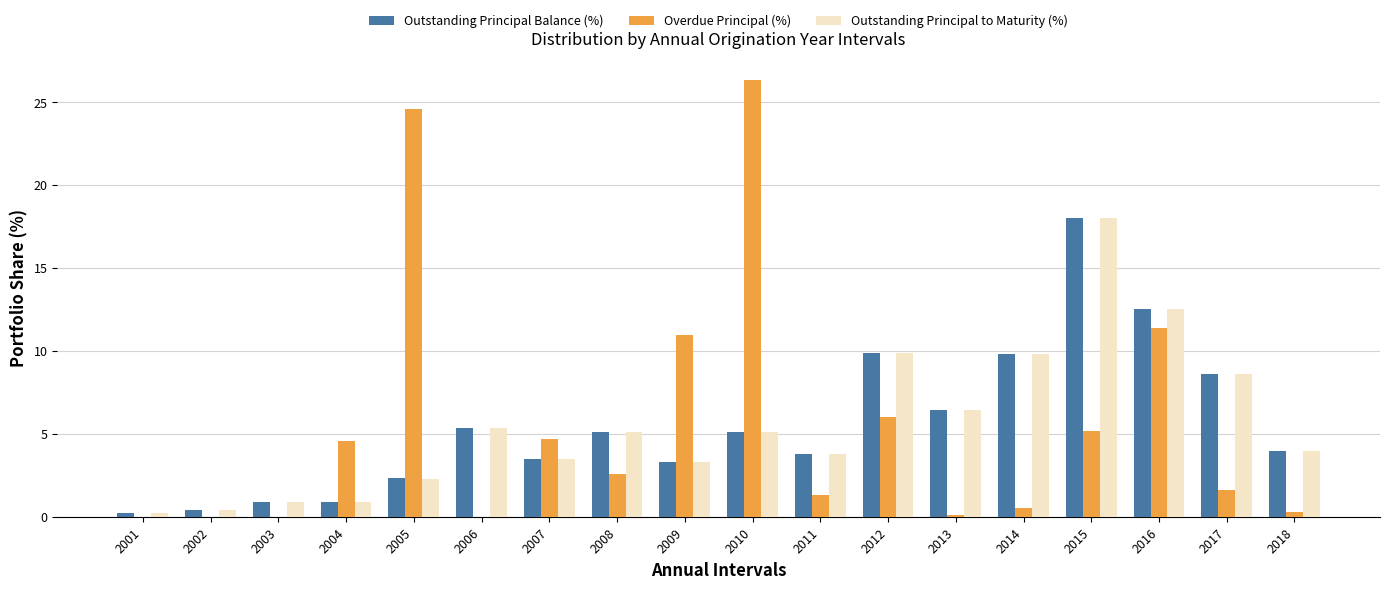

At which category is the sum across all series the highest?

2015